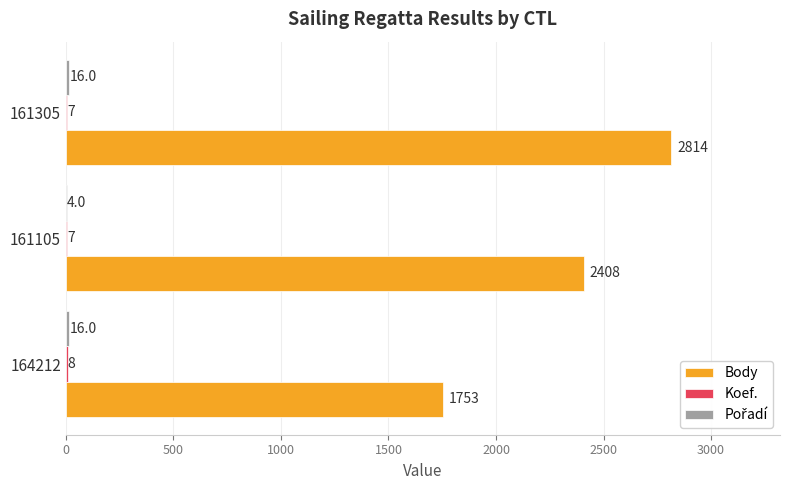

True or false: Body has a value of 1753 at 164212.

True